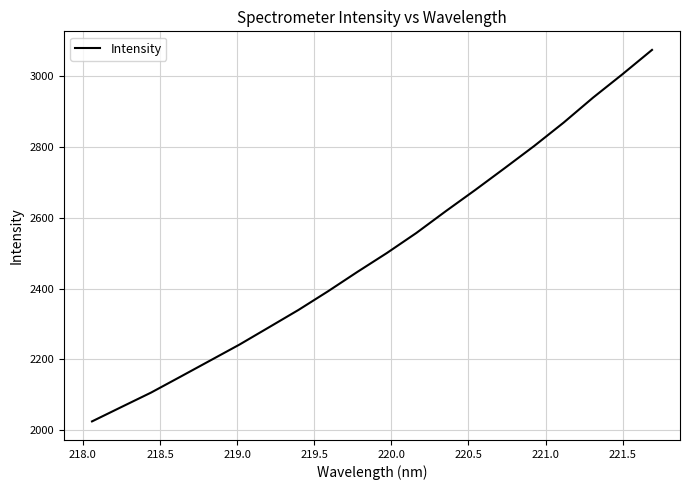

What is the greatest value displayed?

3075.0